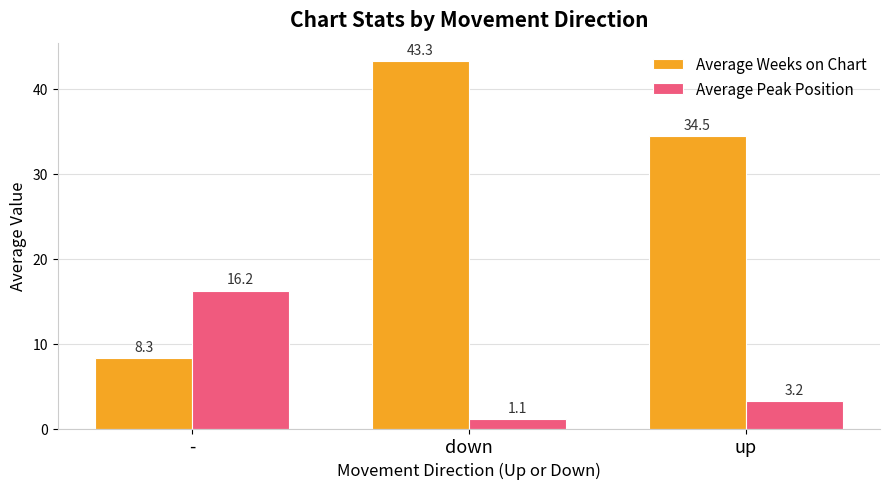

What is the label of the 3rd bar from the left?

up